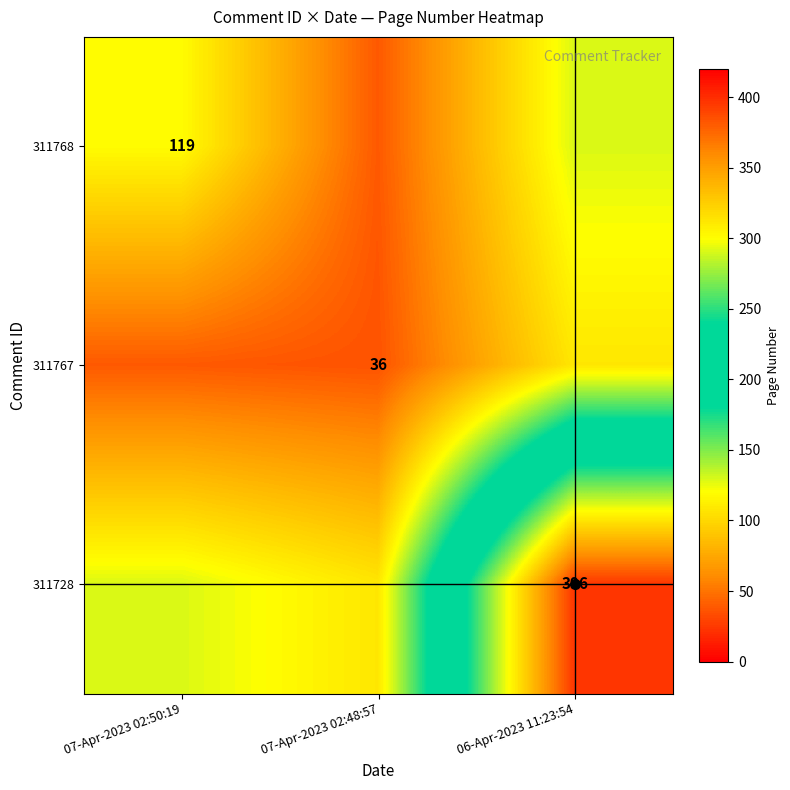

What is the difference between the maximum and minimum values in the 311767 series?

72.0